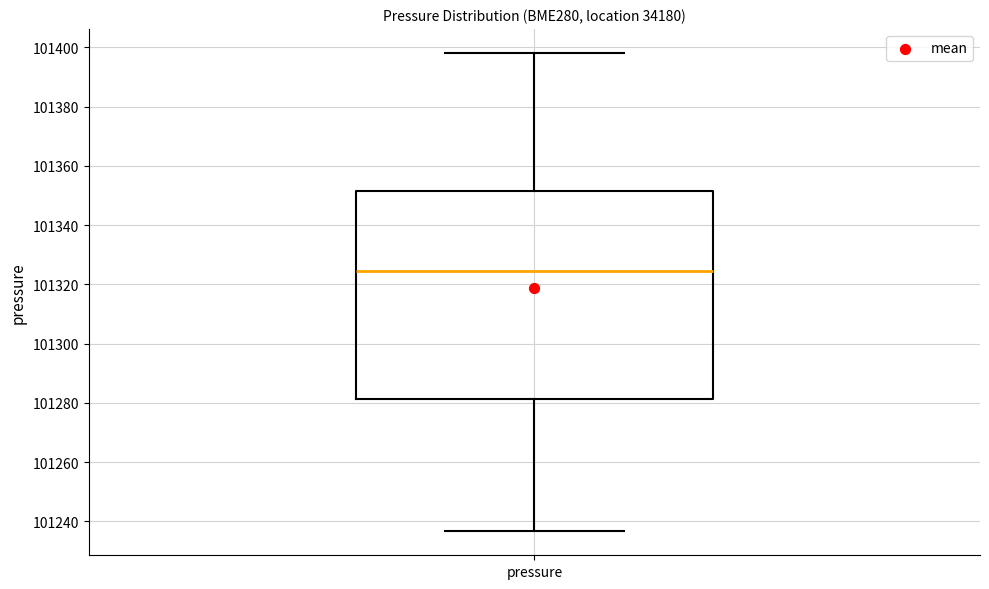

Where does the lower whisker of the box for pressure end on the y-axis? The values are not printed on the chart, so give them approximately, as read against the axis.

101236